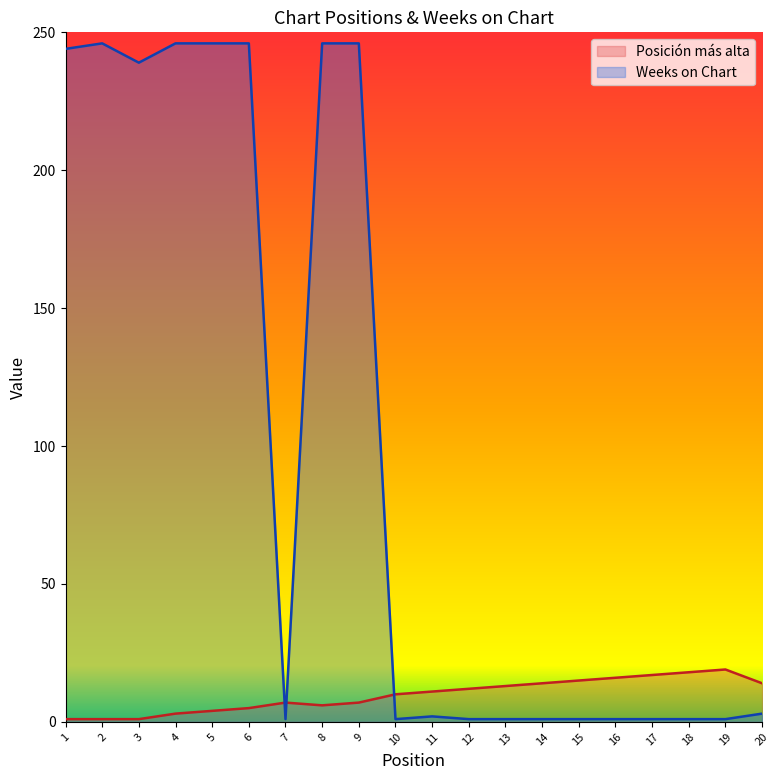

Between 2 and 15, which series saw the biggest shift?

Weeks on Chart